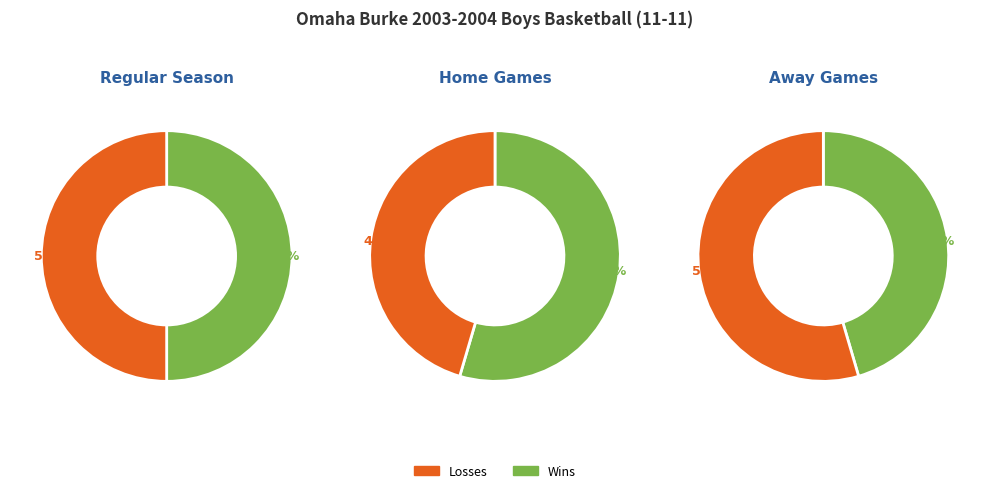

Is 10 the majority of the pie?

No